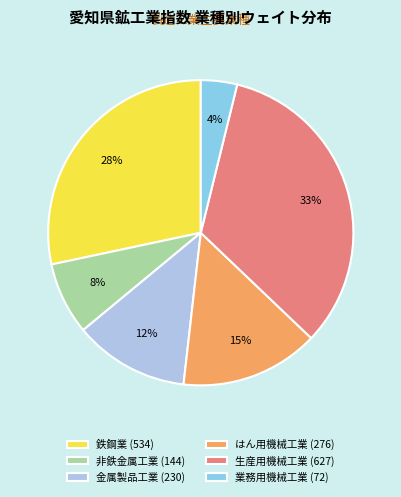

Rank the categories by value from highest to lowest.

生産用機械工業, 鉄鋼業, はん用機械工業, 金属製品工業, 非鉄金属工業, 業務用機械工業